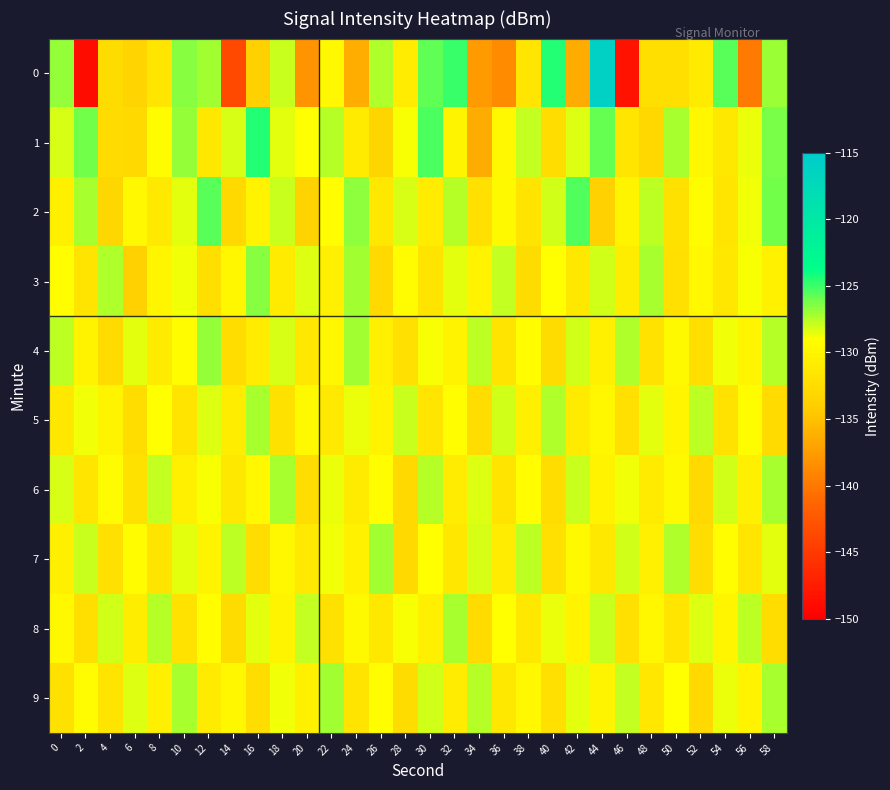

Between 8 and 28, which series saw the biggest shift?

6